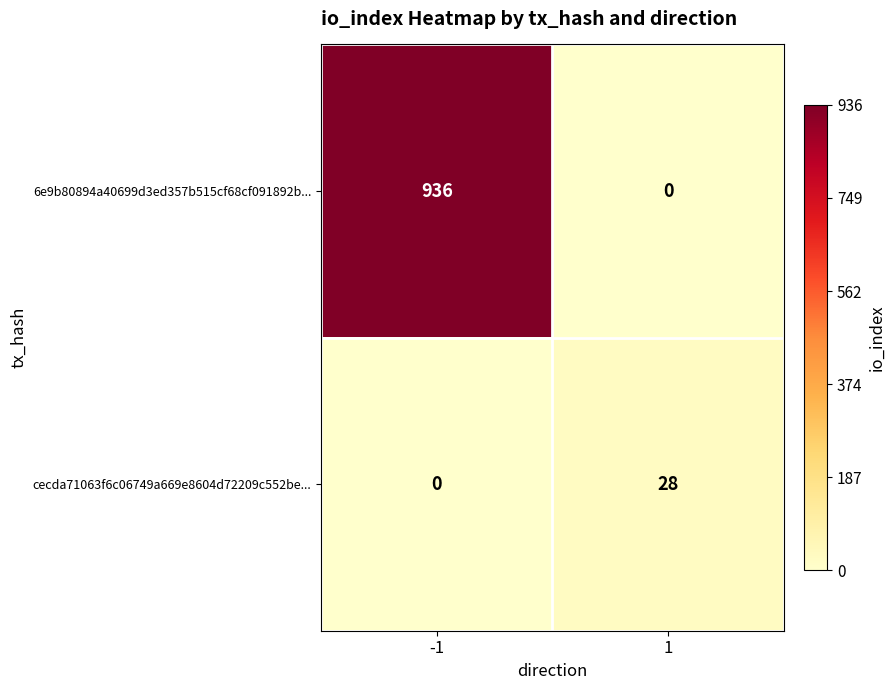

List the series in order of their overall mean, highest first.

6e9b80894a40699d3ed357b515cf68cf091892b..., cecda71063f6c06749a669e8604d72209c552be...